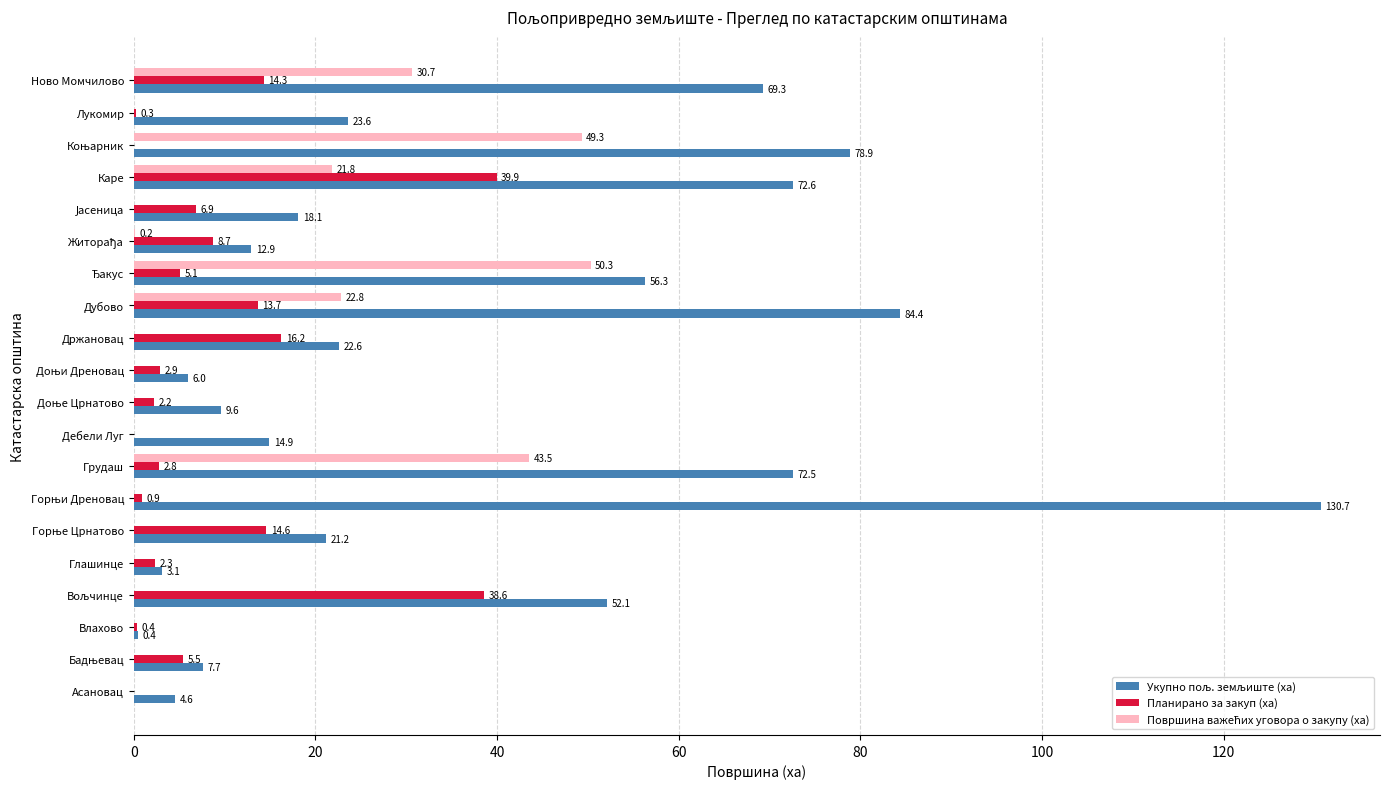

What is the sum of all Планирано за закуп (ха) values?

175.3